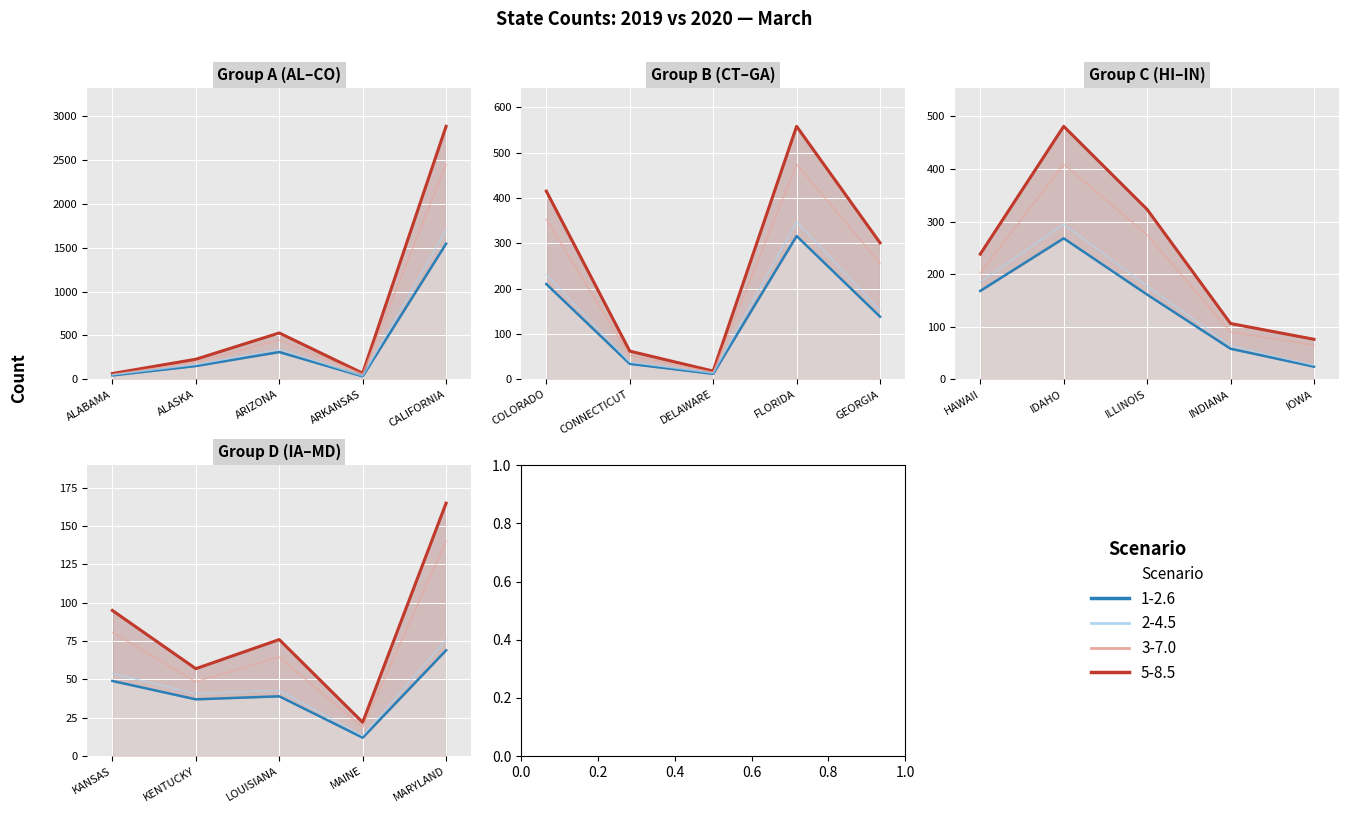

What is the sum of all 2019 low (3-7.0) values?

352.8